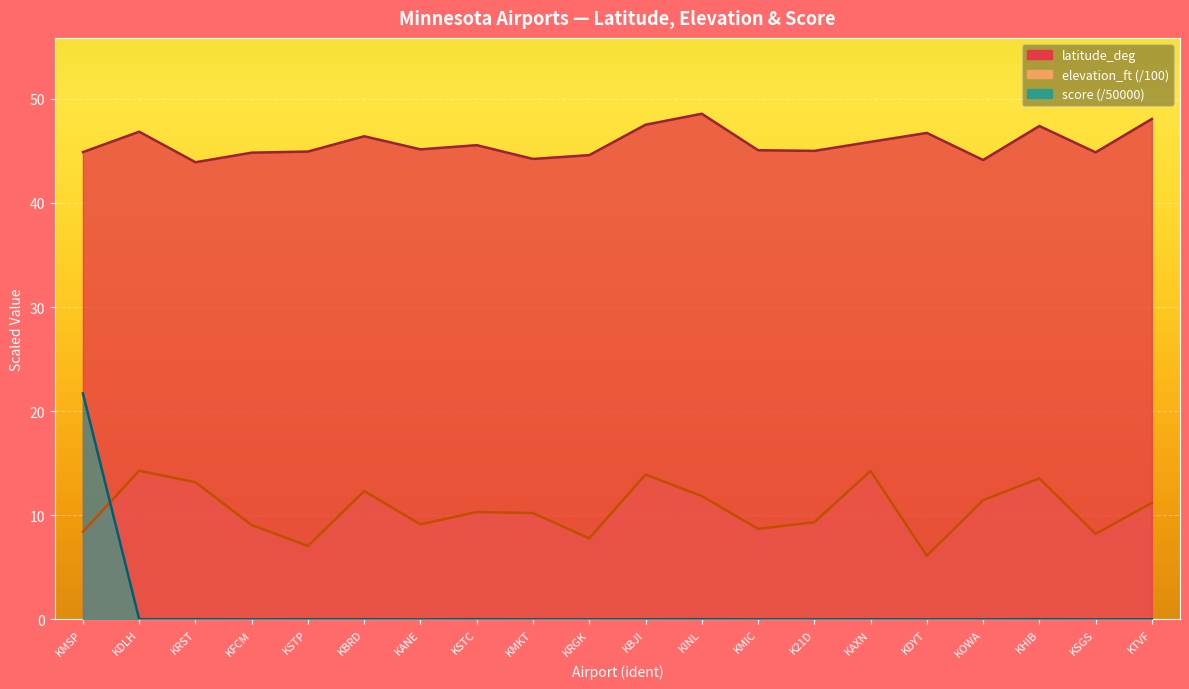

Where is the first local minimum for score?

KFCM